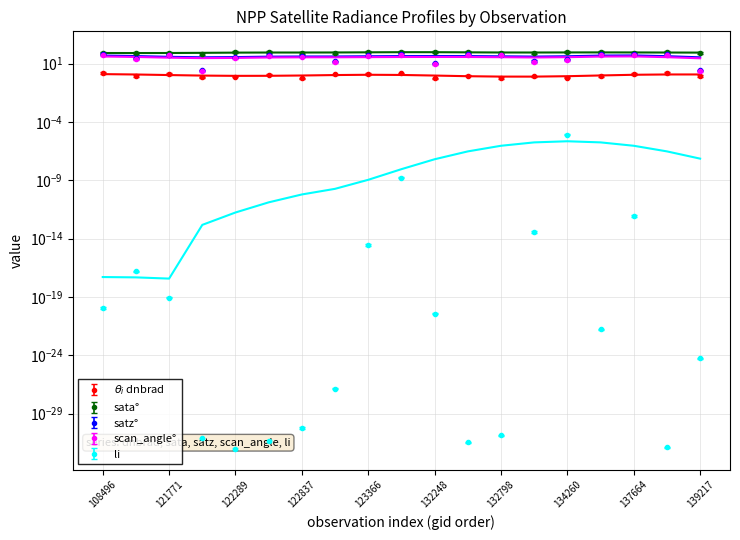

After their last crossing, which series has the higher values: satz or scan_angle?

scan_angle